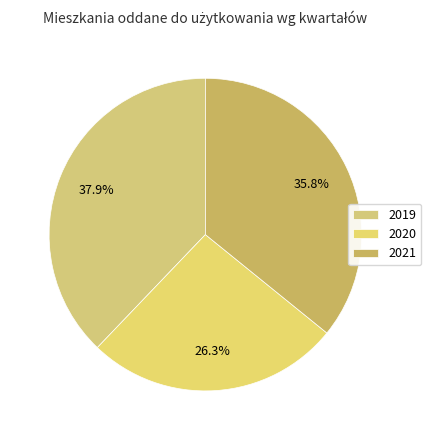

What is the smallest slice in the pie chart?

2020